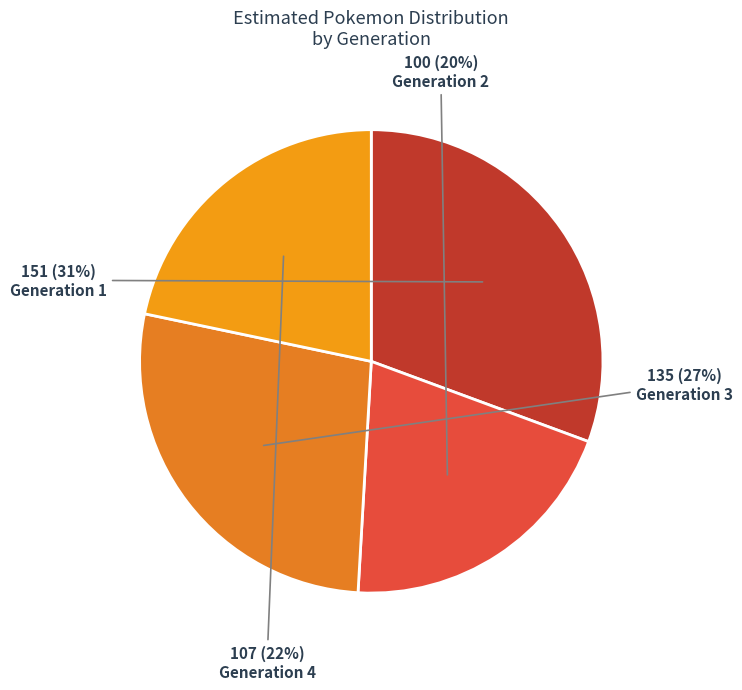

To the nearest percent, what percentage of the pie is Generation 3?

27%